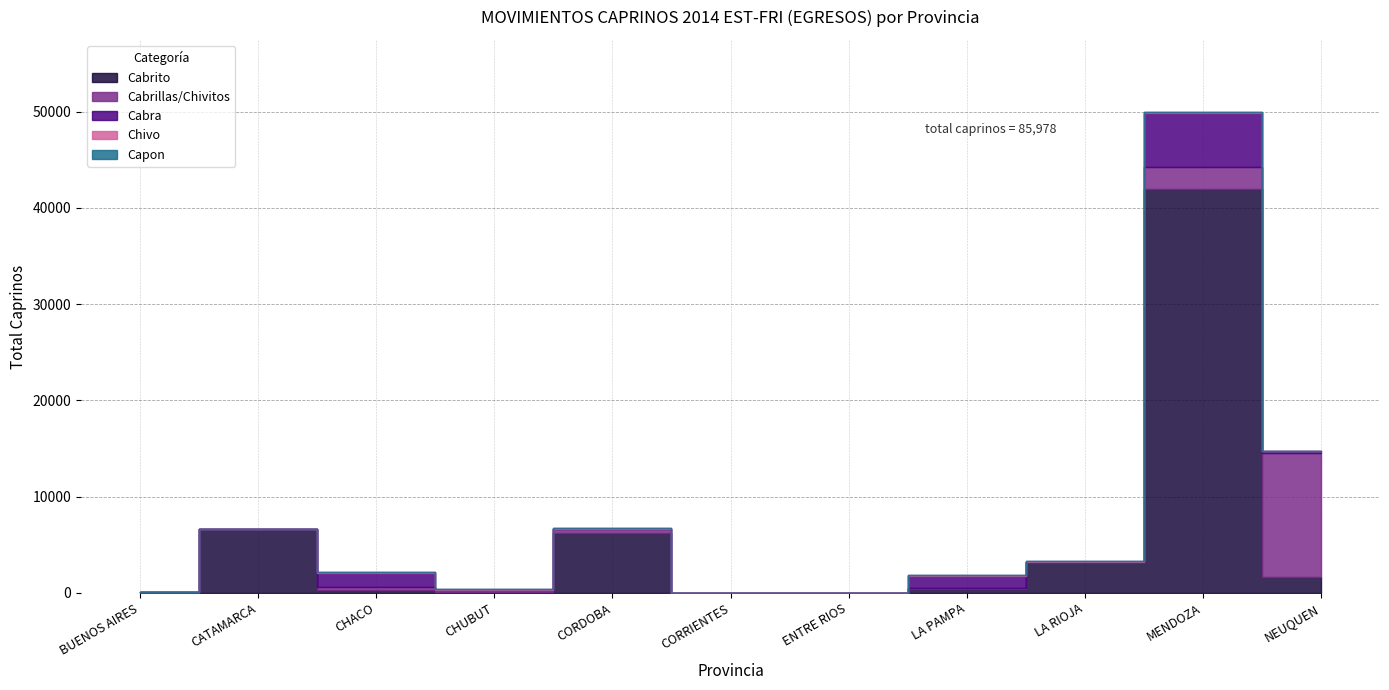

What is the highest value of the Cabrito series?

41984